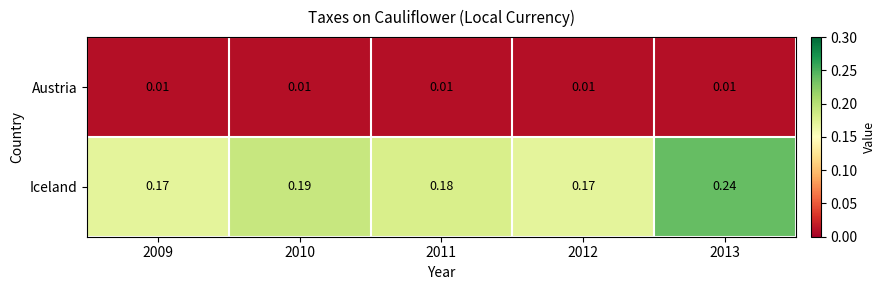

Which series has the widest spread of values?

Iceland